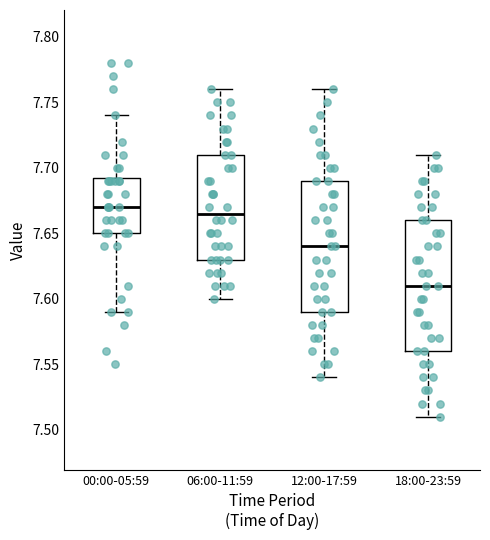

Reading left to right, read every box against the y-axis: the position of its median line, the range the box covers, and the ends of its whiskers. The values are not printed on the chart, so give them approximately, as read against the axis.

00:00-05:59: median 7.670, box 7.650 to 7.695, whiskers 7.590 to 7.740
06:00-11:59: median 7.665, box 7.630 to 7.710, whiskers 7.600 to 7.760
12:00-17:59: median 7.640, box 7.590 to 7.690, whiskers 7.540 to 7.760
18:00-23:59: median 7.610, box 7.560 to 7.660, whiskers 7.510 to 7.710